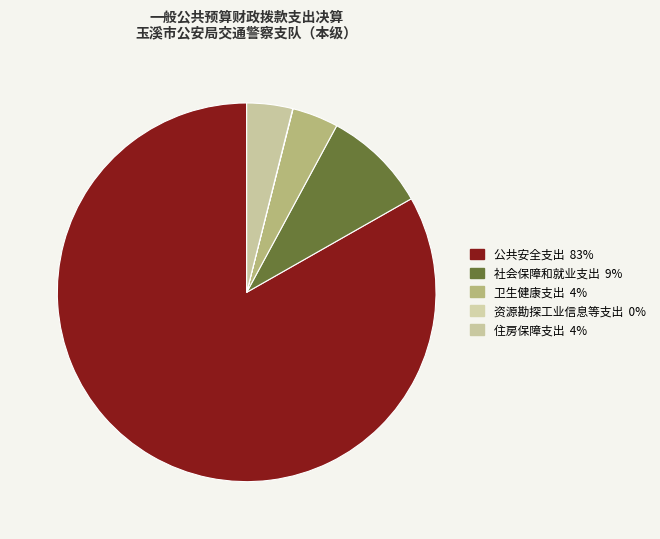

To the nearest percent, what is the combined percentage of 资源勘探工业信息等支出 and 公共安全支出?

83%